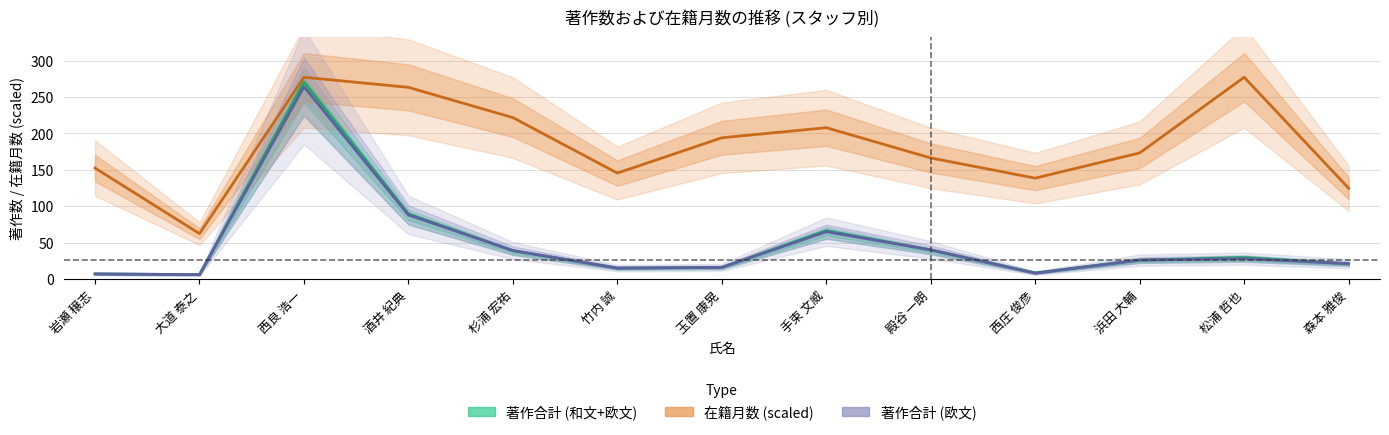

What is the difference between the 著作合計 (欧文) values at 玉置 康晃 and 竹内 誠?

1.0